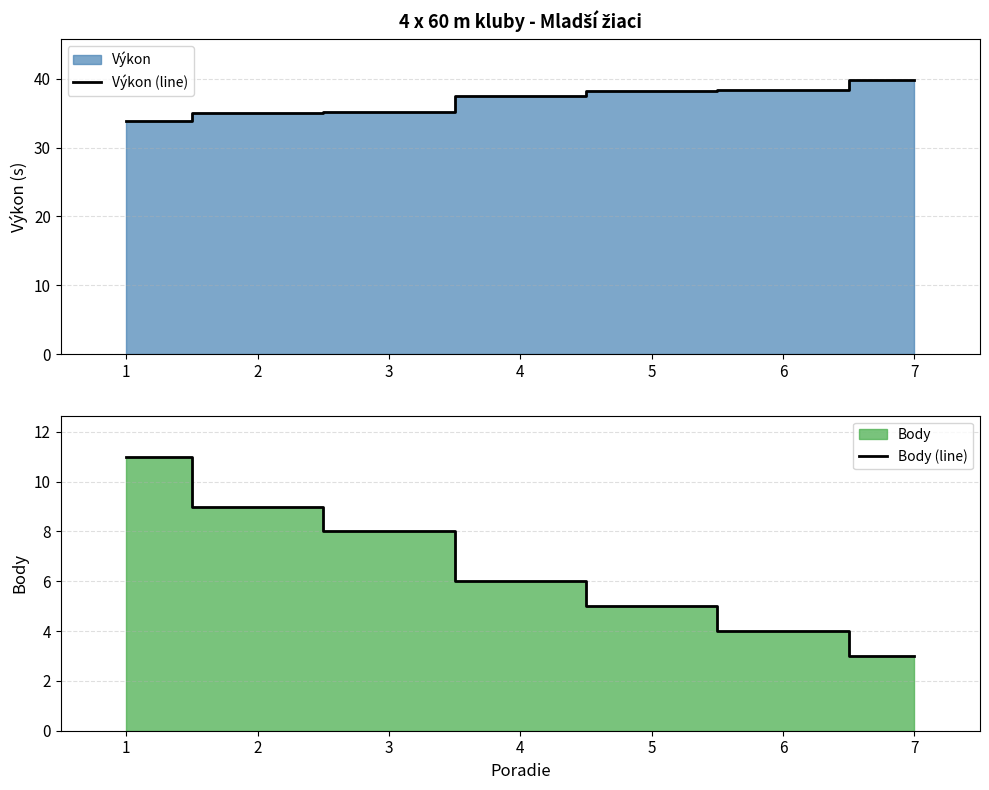

How many data points in Body (line) are less than 6?

3